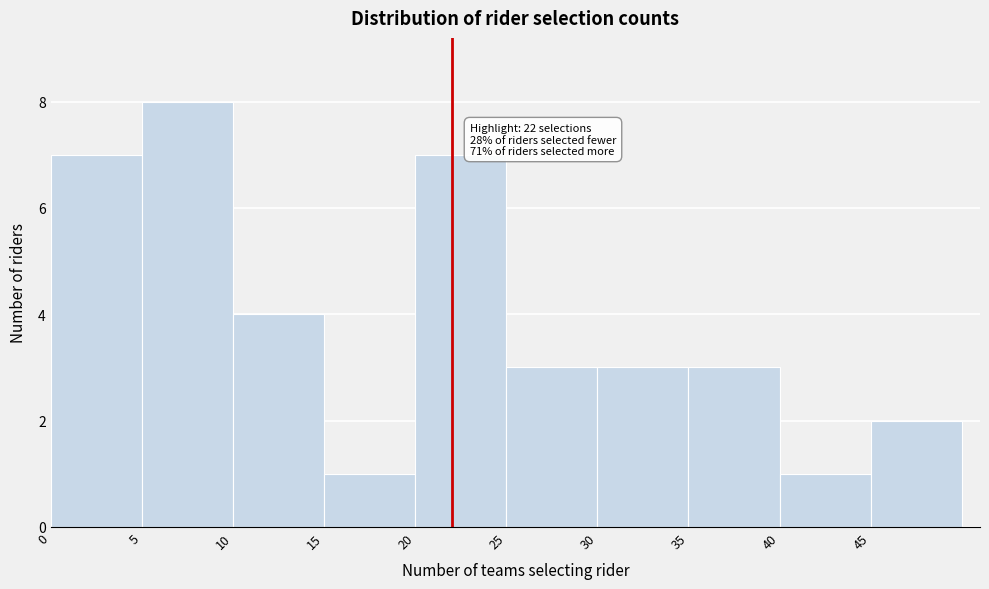

Which range on the x-axis has the tallest bar?

5 to 10